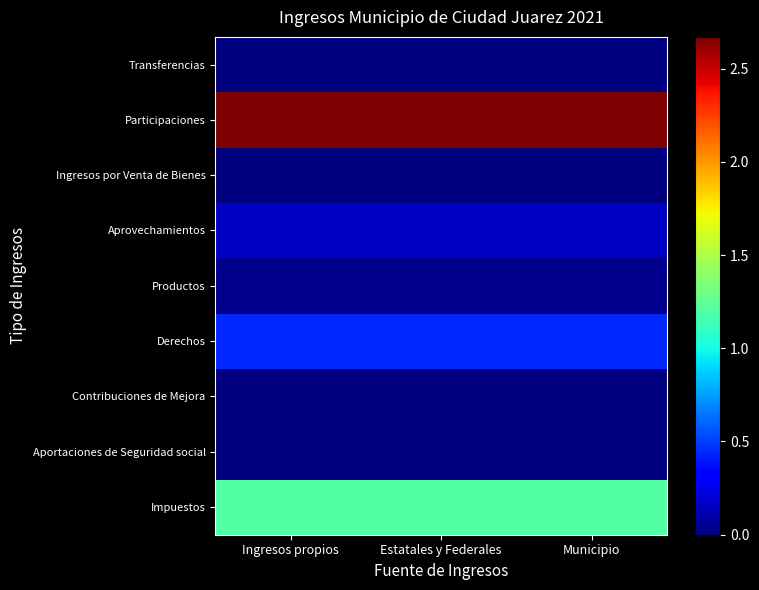

Reading right to left, extract all data points from this chart.

Impuestos: Municipio=1206404295.5	Estatales y Federales=1206404295.5	Ingresos propios=1206404295.5
Aportaciones de Seguridad social: Municipio=0.0	Estatales y Federales=0.0	Ingresos propios=0.0
Contribuciones de Mejora: Municipio=0.0	Estatales y Federales=0.0	Ingresos propios=0.0
Derechos: Municipio=445635184.2	Estatales y Federales=445635184.2	Ingresos propios=445635184.2
Productos: Municipio=39968504.7	Estatales y Federales=39968504.7	Ingresos propios=39968504.7
Aprovechamientos: Municipio=166771766.9	Estatales y Federales=166771766.9	Ingresos propios=166771766.9
Ingresos por Venta de Bienes: Municipio=0.0	Estatales y Federales=0.0	Ingresos propios=0.0
Participaciones: Municipio=2669650121.1	Estatales y Federales=2669650121.1	Ingresos propios=2669650121.1
Transferencias: Municipio=0.0	Estatales y Federales=0.0	Ingresos propios=0.0